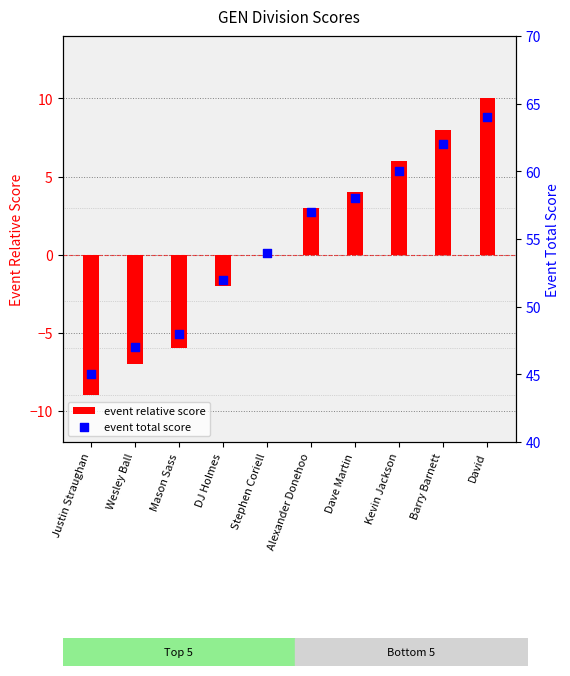

What are all the series names shown in the legend?

event relative score, event total score